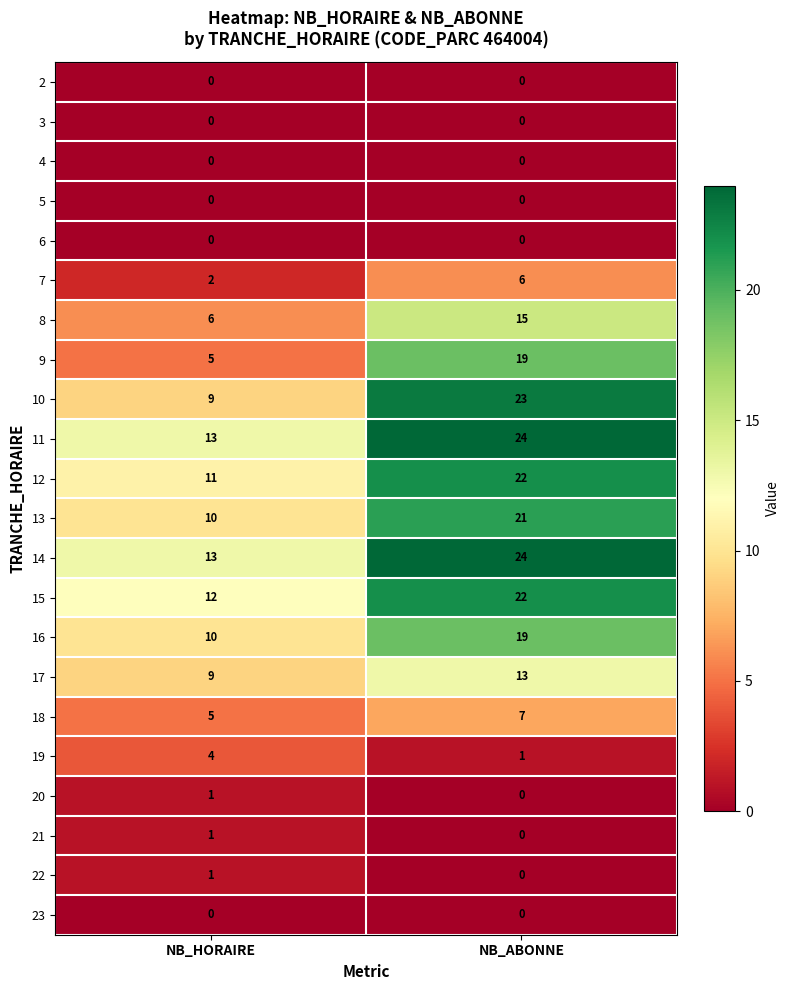

What is the maximum value shown in the chart?

24